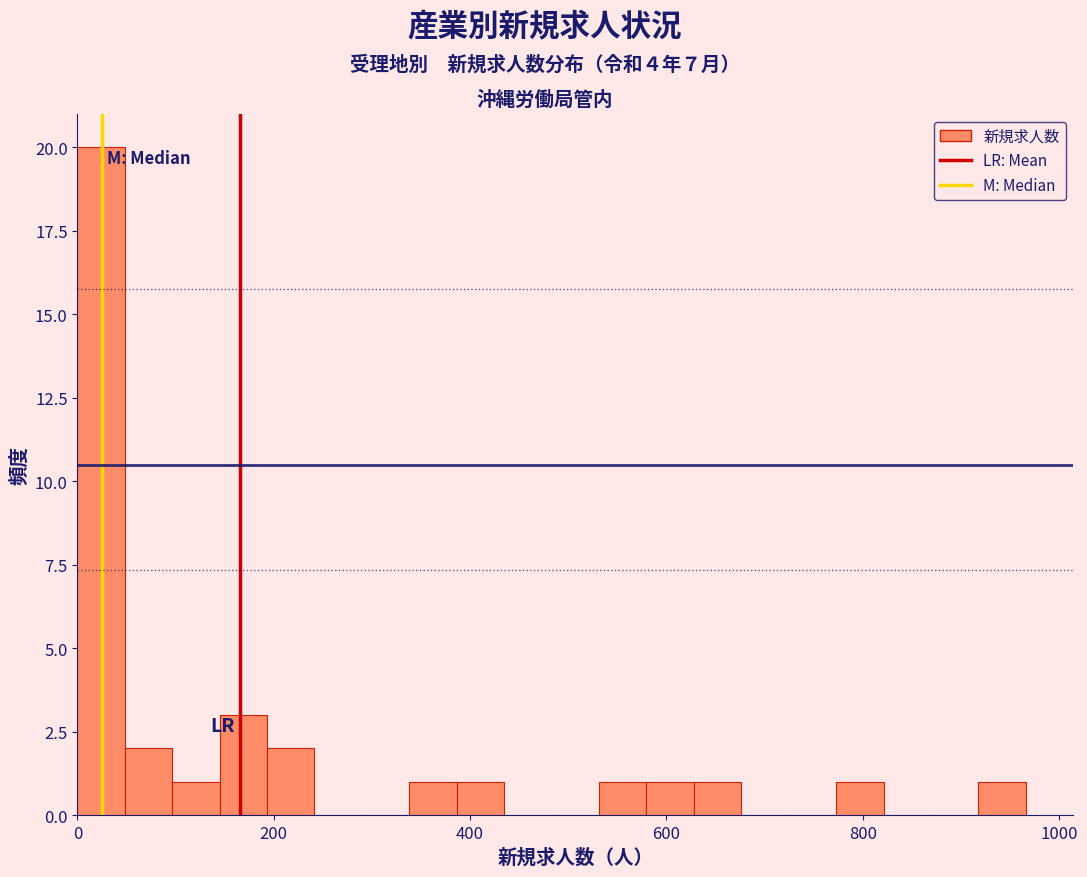

Around what value on the x-axis is the tallest bar? Give the approximate position of its centre, as read against the axis.

20